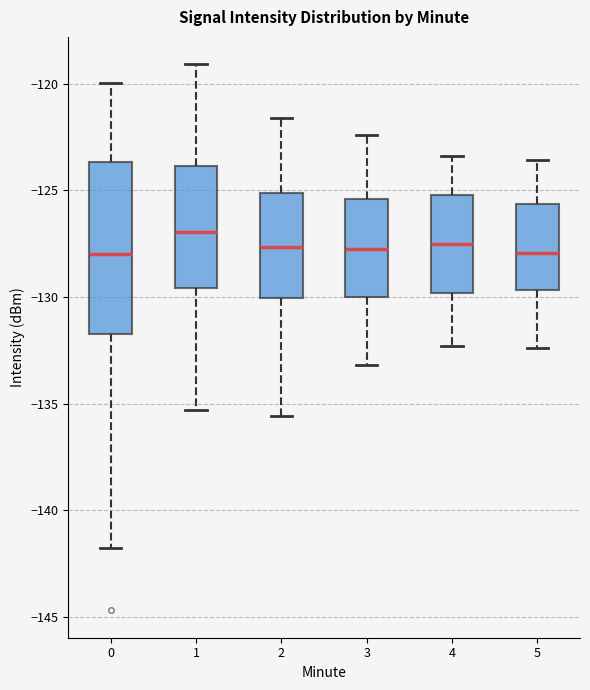

Which box's median line is the highest?

1